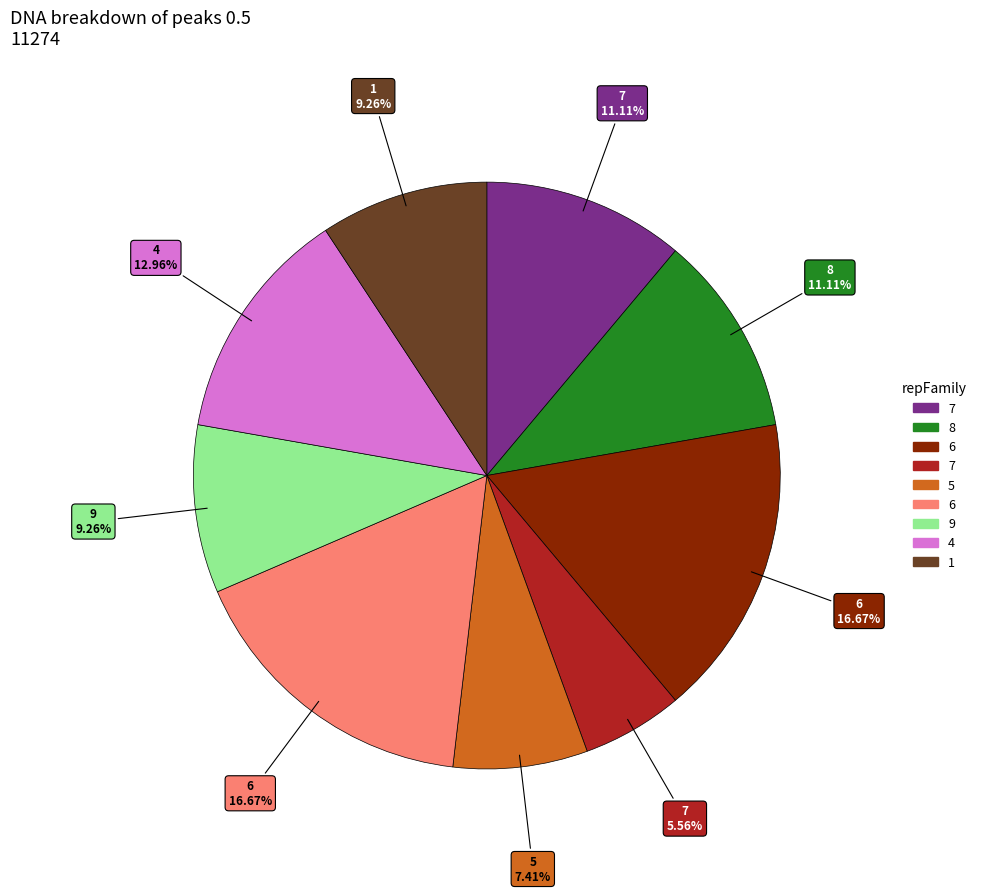

Does any single category account for the majority?

No